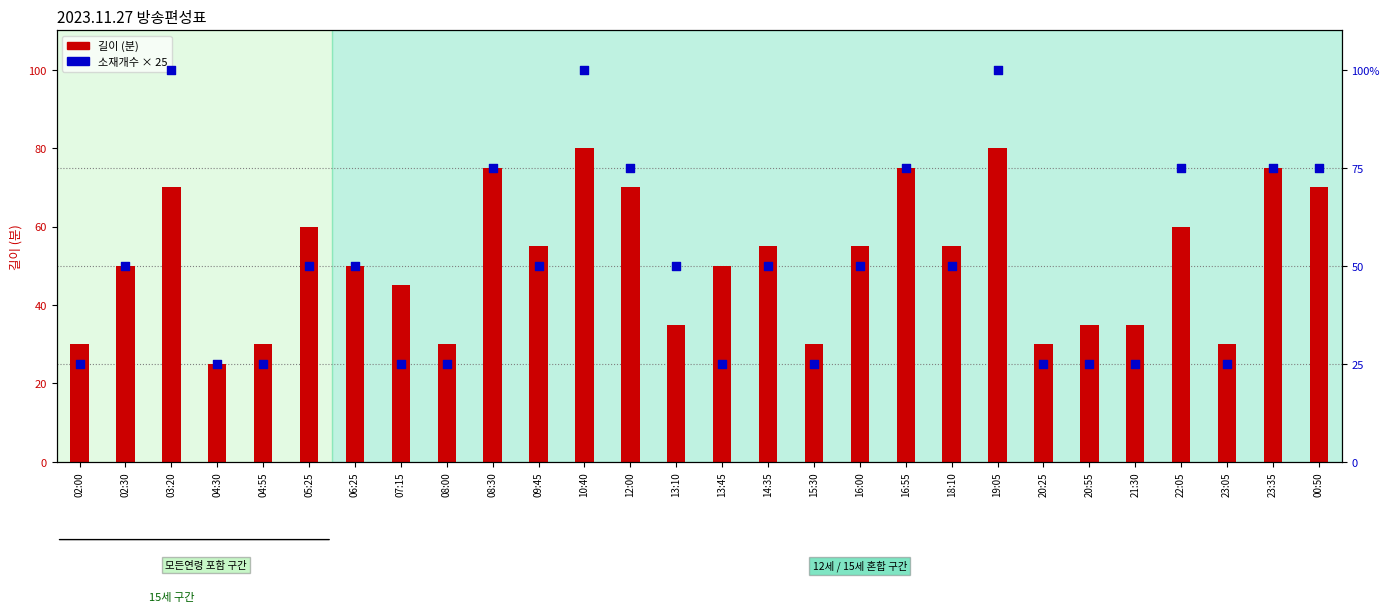

Which series reaches the maximum Y coordinate?

소재개수